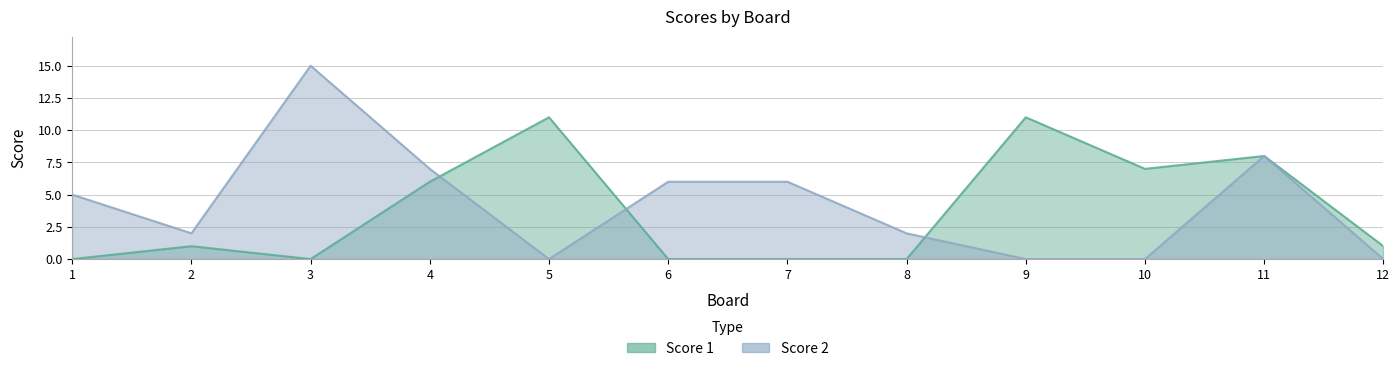

How many lines are shown in the chart?

2